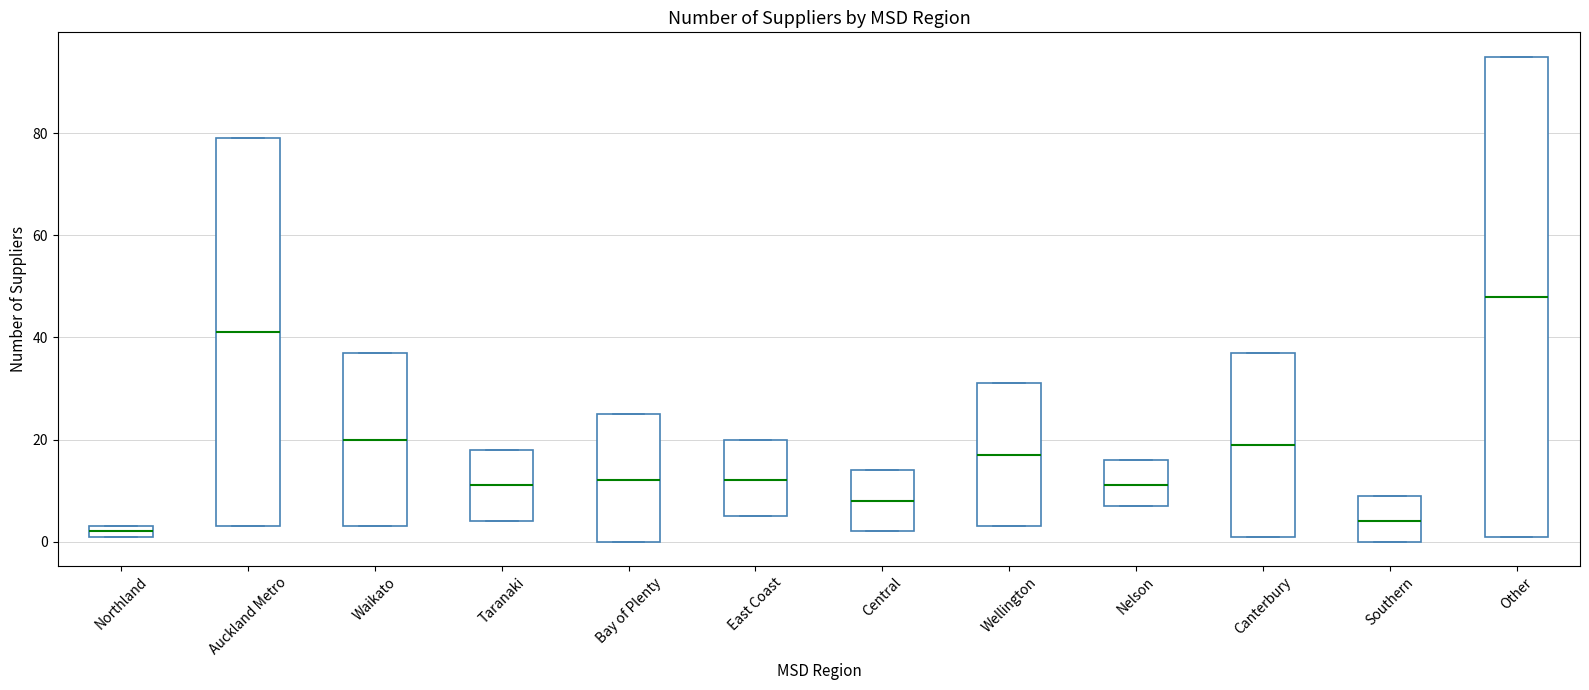

Which box has the lowest median line?

Northland